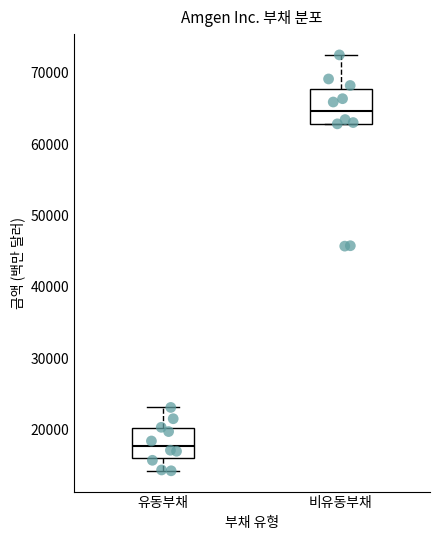

Which box's median line is the highest?

비유동부채